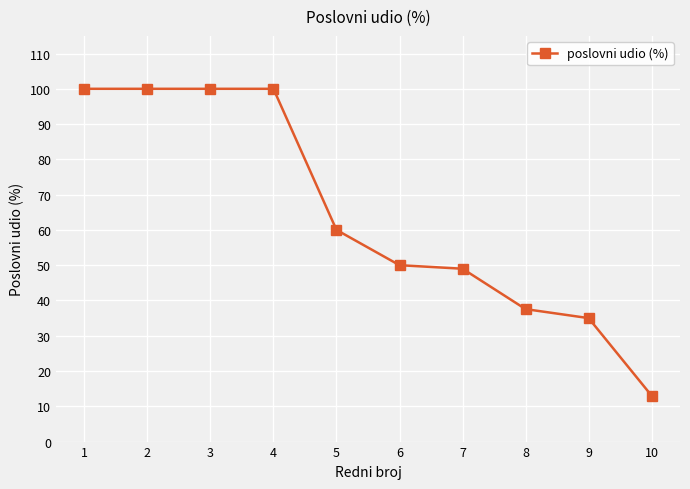

Read the value at 1.

100.0